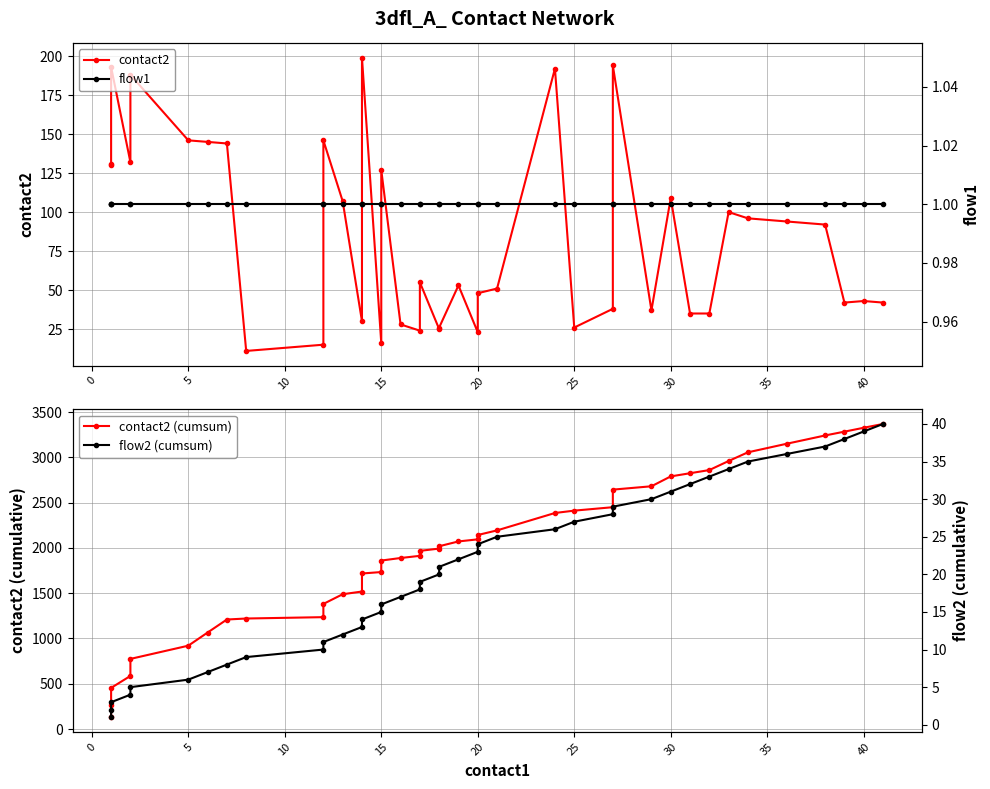

What is the maximum value for contact2 (cumsum)?

3368